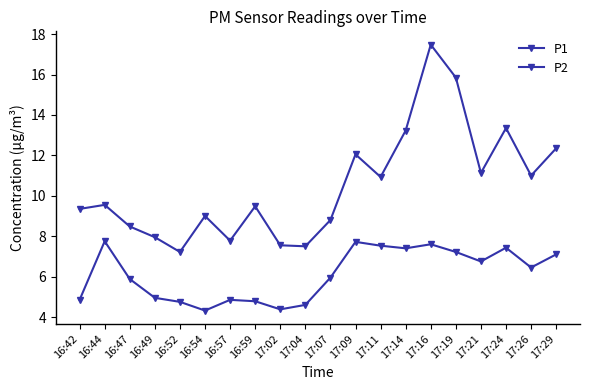

What is the difference between the highest and lowest values at 16:52?

2.5